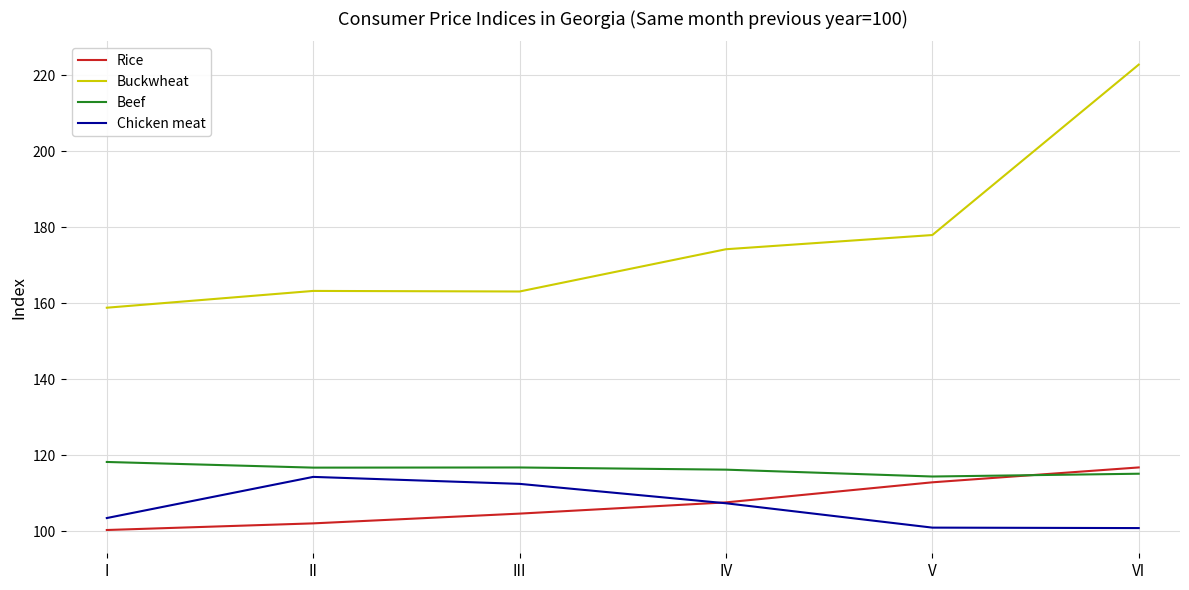

List the series in order of their peak value, highest first.

Buckwheat, Beef, Rice, Chicken meat